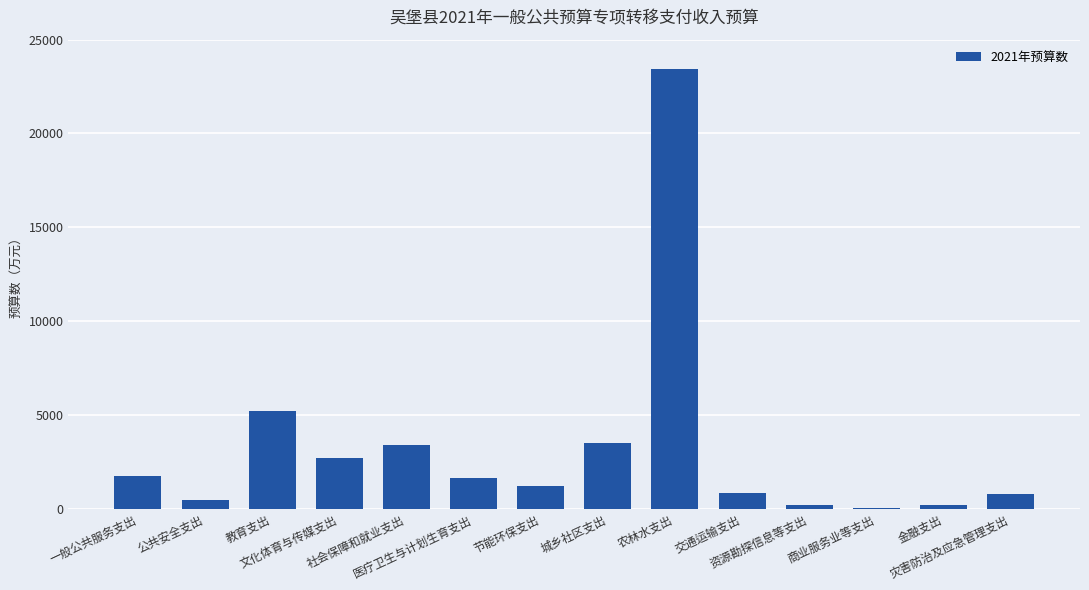

What is the sum of the values at 节能环保支出 and 社会保障和就业支出?

4605